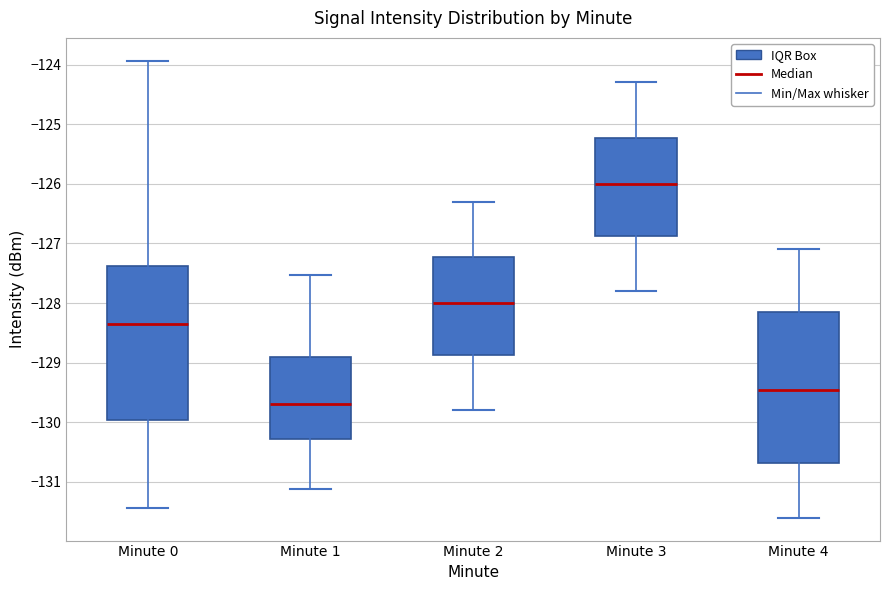

Reading left to right, transcribe this box plot: for each box, give where its median line is, the range the box spans, and where its two whiskers end, as read against the y-axis. The values are not printed on the chart, so give them approximately, as read against the axis.

Minute 0: median -128.3, box -130.0 to -127.4, whiskers -131.4 to -123.9
Minute 1: median -129.7, box -130.3 to -128.9, whiskers -131.1 to -127.5
Minute 2: median -128.0, box -128.9 to -127.2, whiskers -129.8 to -126.3
Minute 3: median -126.0, box -126.9 to -125.2, whiskers -127.8 to -124.3
Minute 4: median -129.4, box -130.7 to -128.1, whiskers -131.6 to -127.1